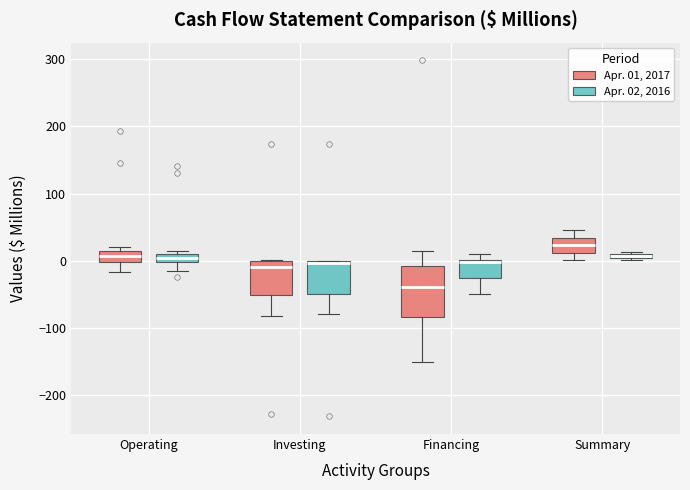

Comparing the boxes themselves (not the whiskers), which one is the tallest?

Financing (Apr. 01, 2017)